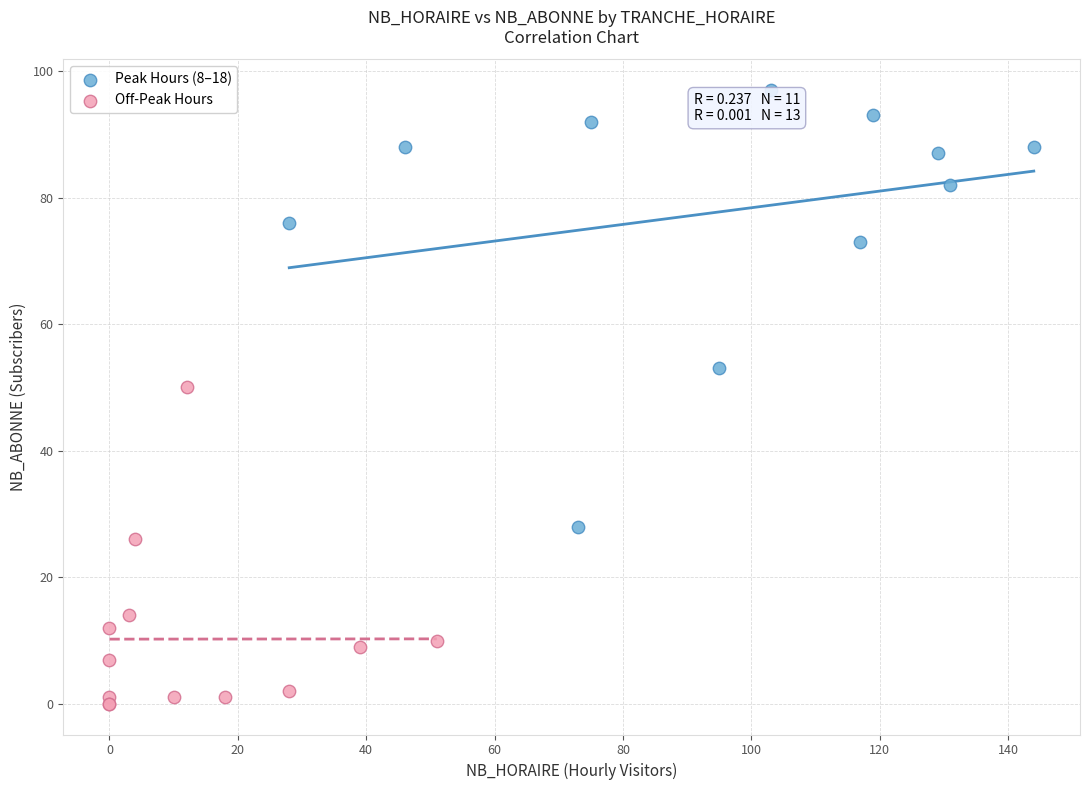

Which series reaches the minimum Y coordinate?

Off-Peak Hours